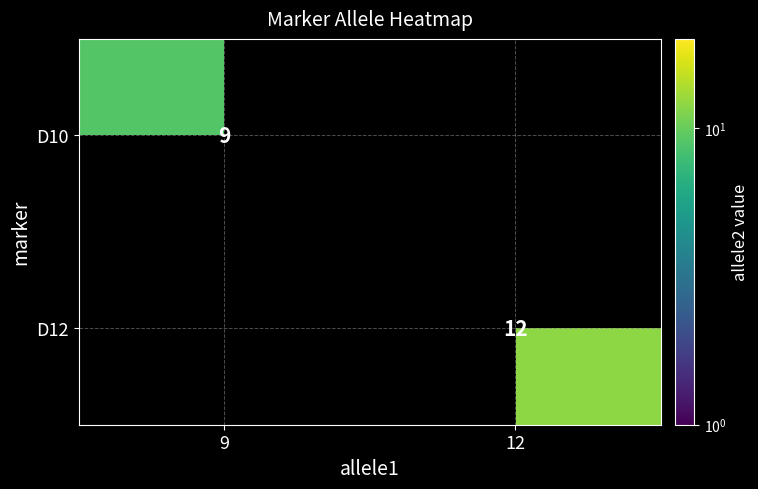

Is it true that D10 equals 12 at 9?

False